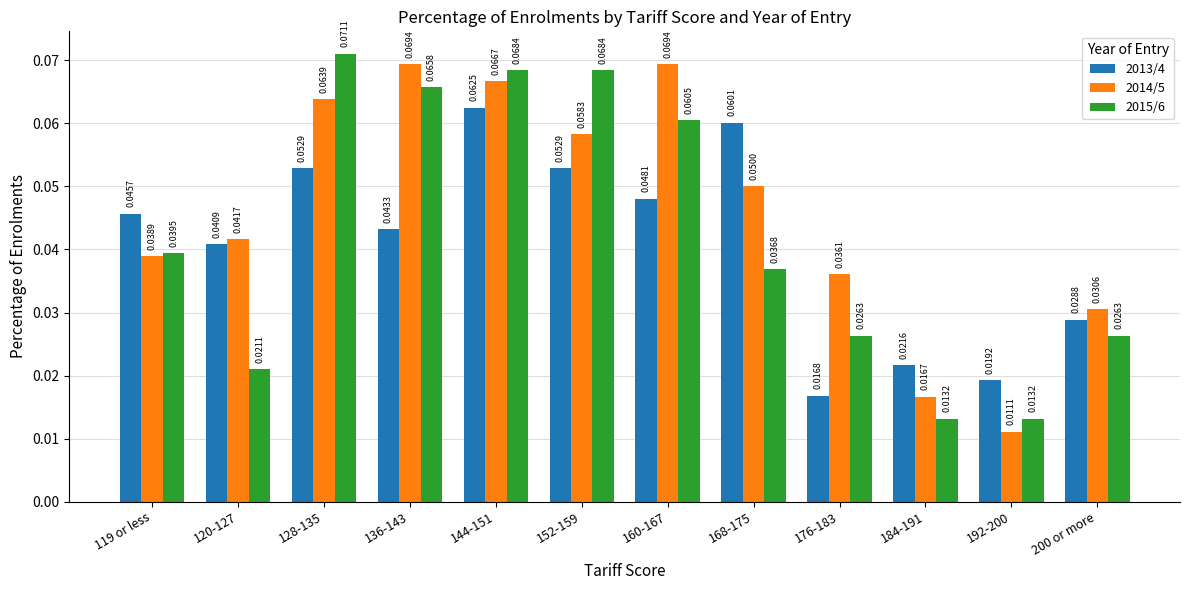

Which series has the largest range (max minus min)?

2014/5